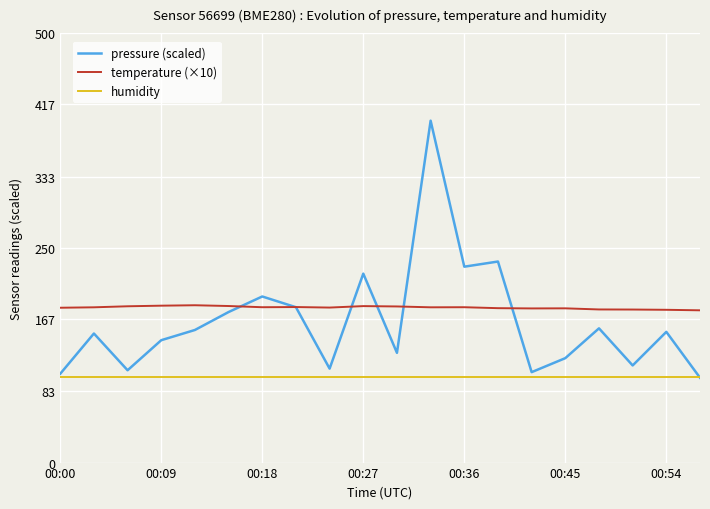

Which series has the widest spread of values?

pressure (scaled)